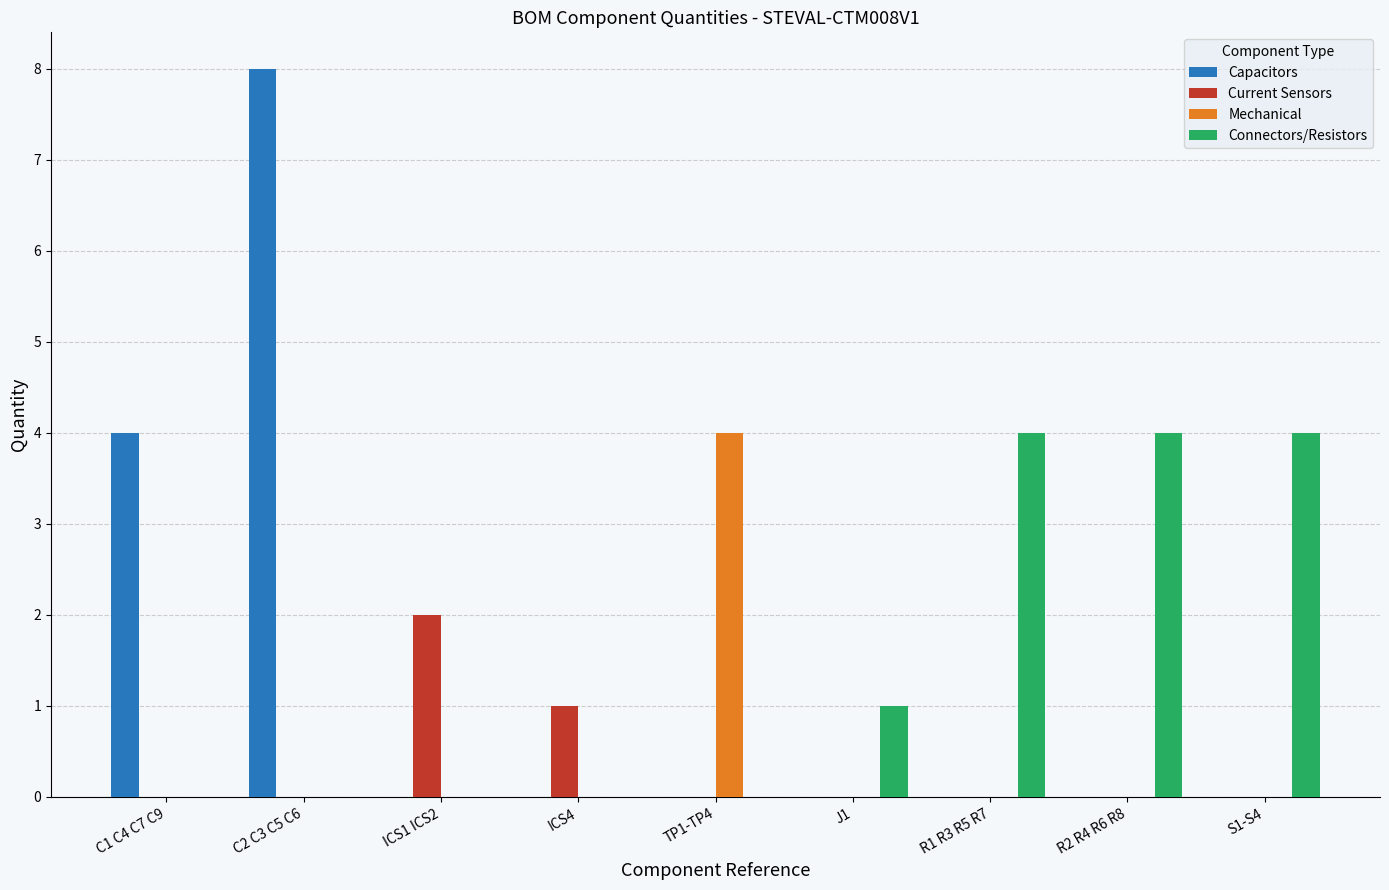

Which series has the largest range (max minus min)?

Capacitors